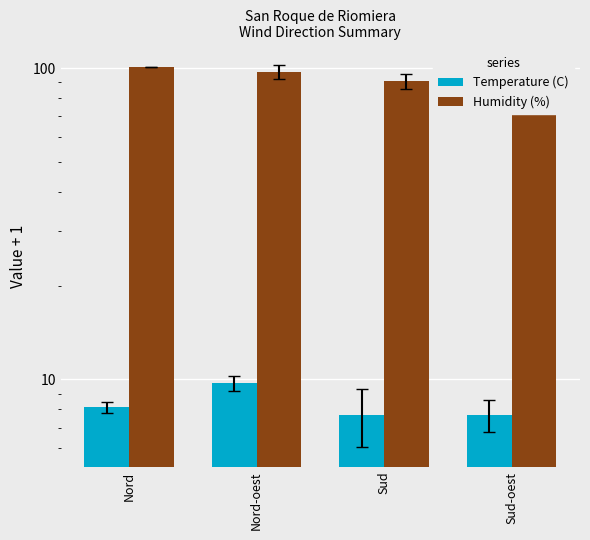

What is the difference between the highest and lowest values at Nord-oest?

87.6